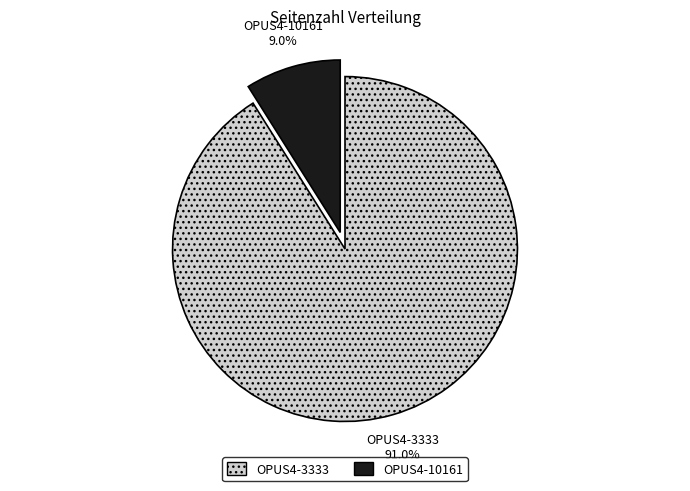

True or false: OPUS4-3333 accounts for 96% of the total.

False